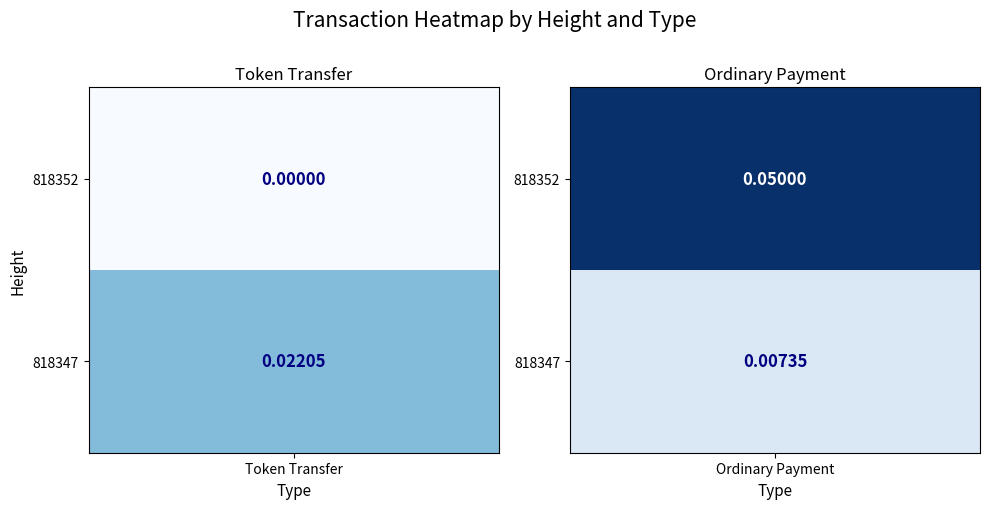

Between 818352 and 818347, which series saw the biggest shift?

Ordinary Payment